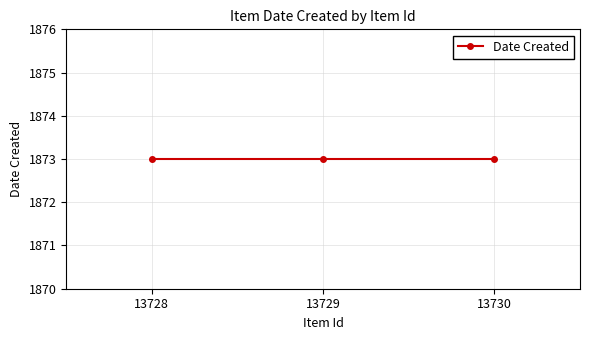

How many data points are less than 13729?

1